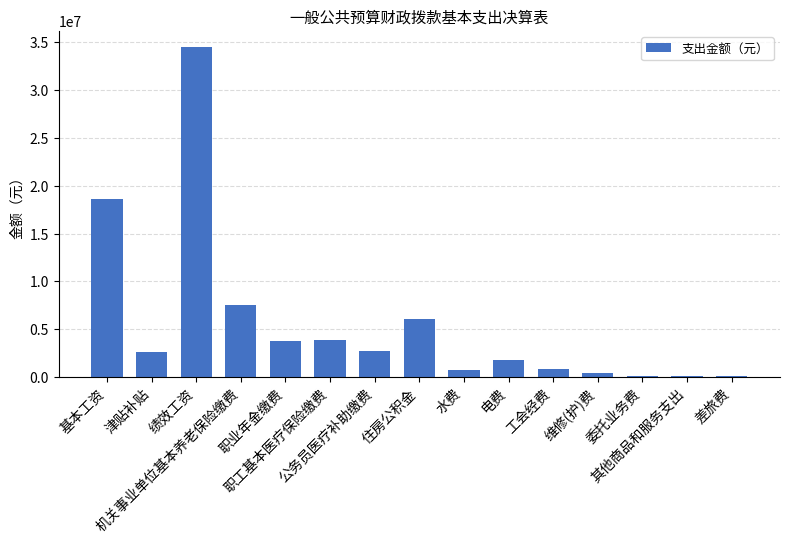

Are the bars horizontal?

No